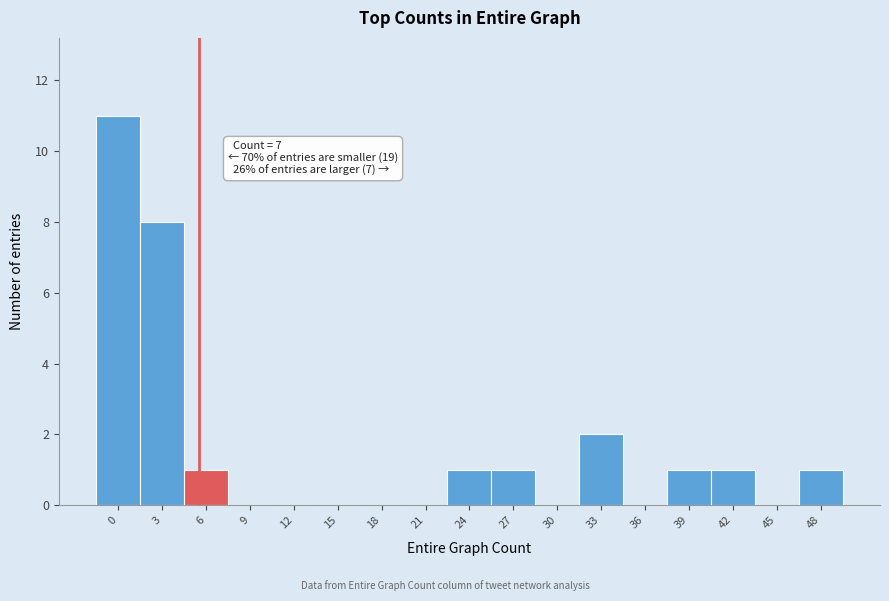

Reading left to right, what are all the values shown in this chart?

0=11	3=8	6=1	9=0	12=0	15=0	18=0	21=0	24=1	27=1	30=0	33=2	36=0	39=1	42=1	45=0	48=1